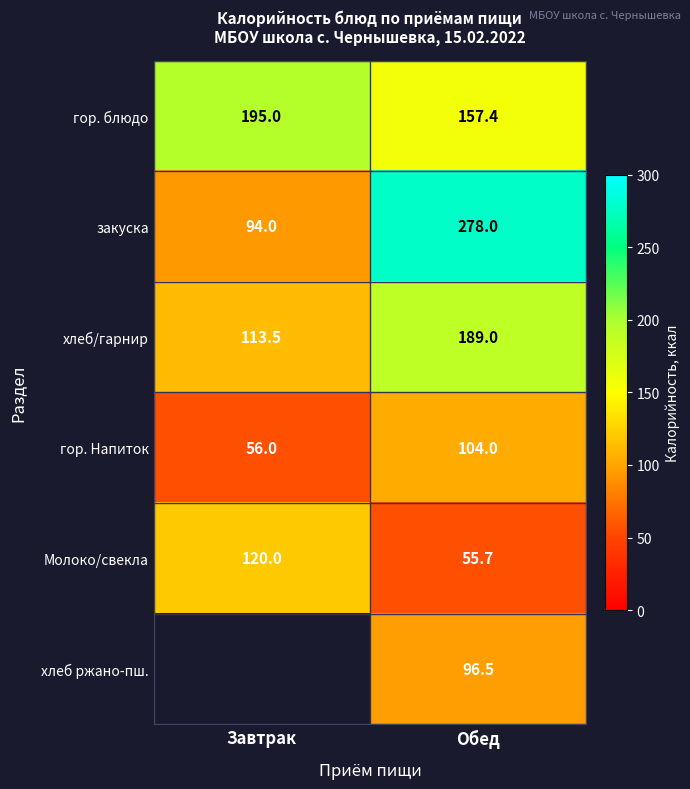

What is the sum of the Молоко/свекла values at Завтрак and Обед?

175.7